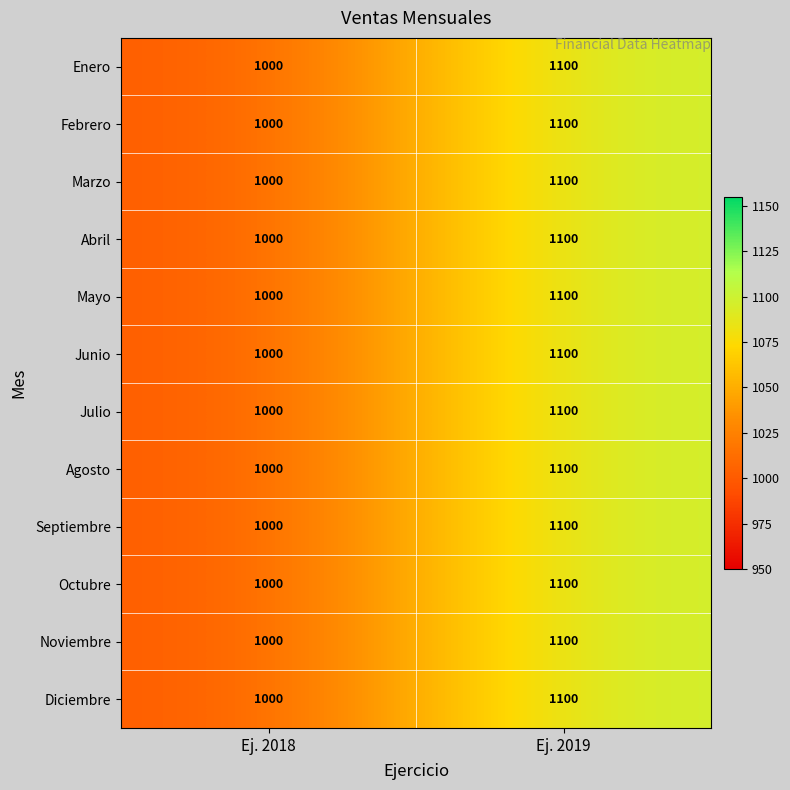

What is the sum of all Octubre values?

2100